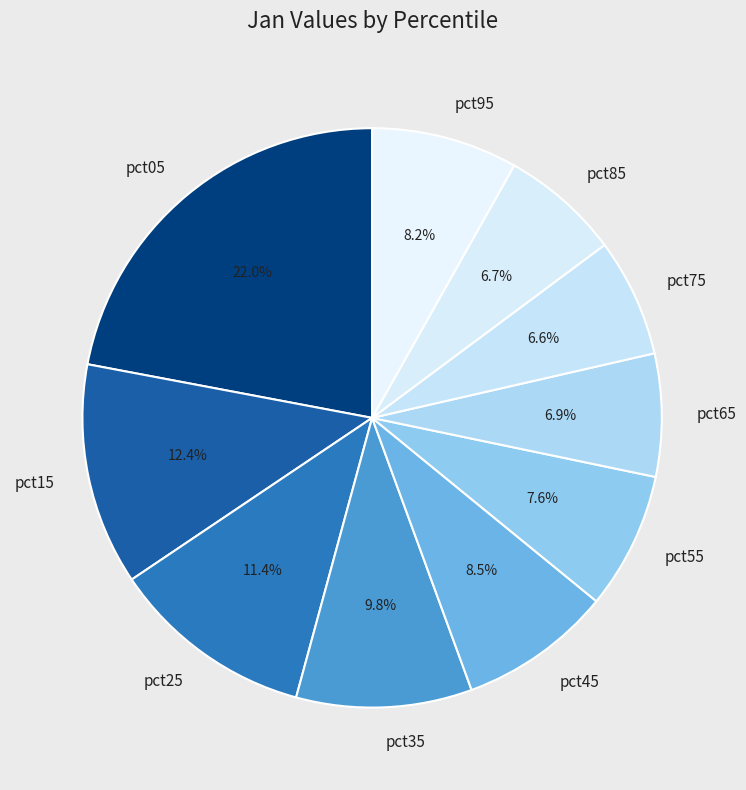

Which category has the biggest portion of the pie?

pct05